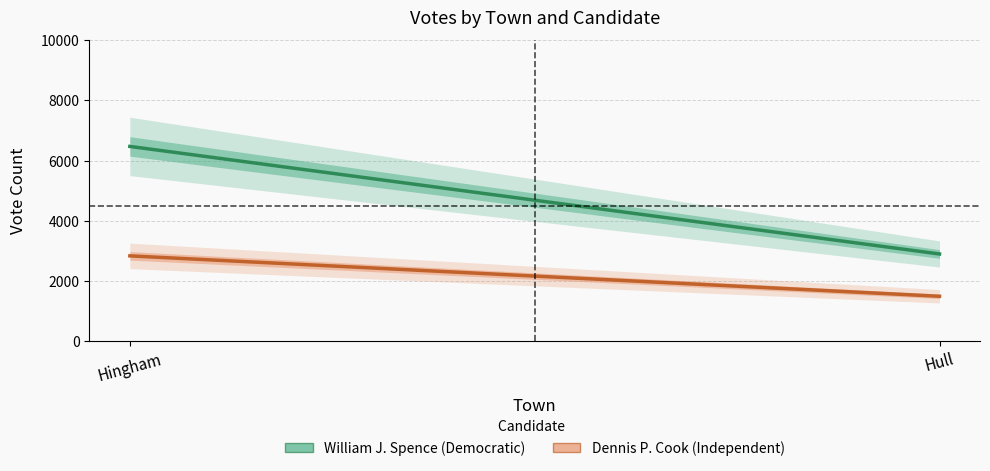

True or false: Dennis P. Cook (Independent) has a value of 2831 at Hingham.

True